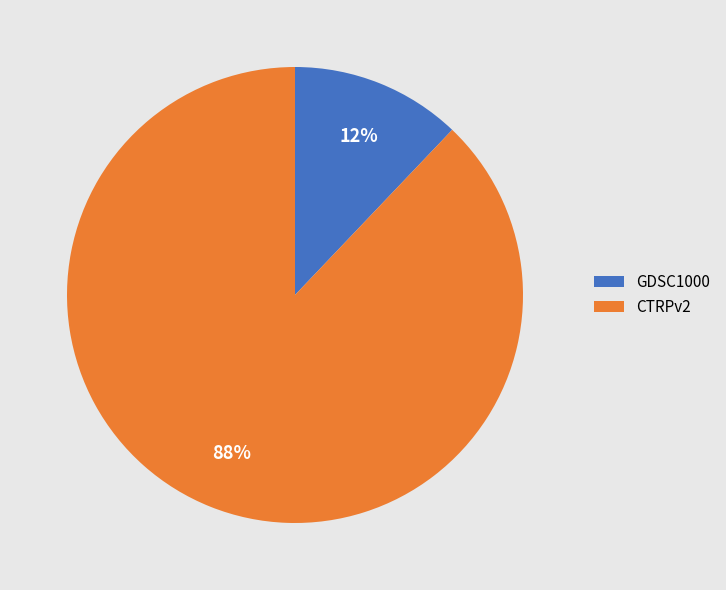

Is the sum of CTRPv2 and GDSC1000 greater than half?

Yes